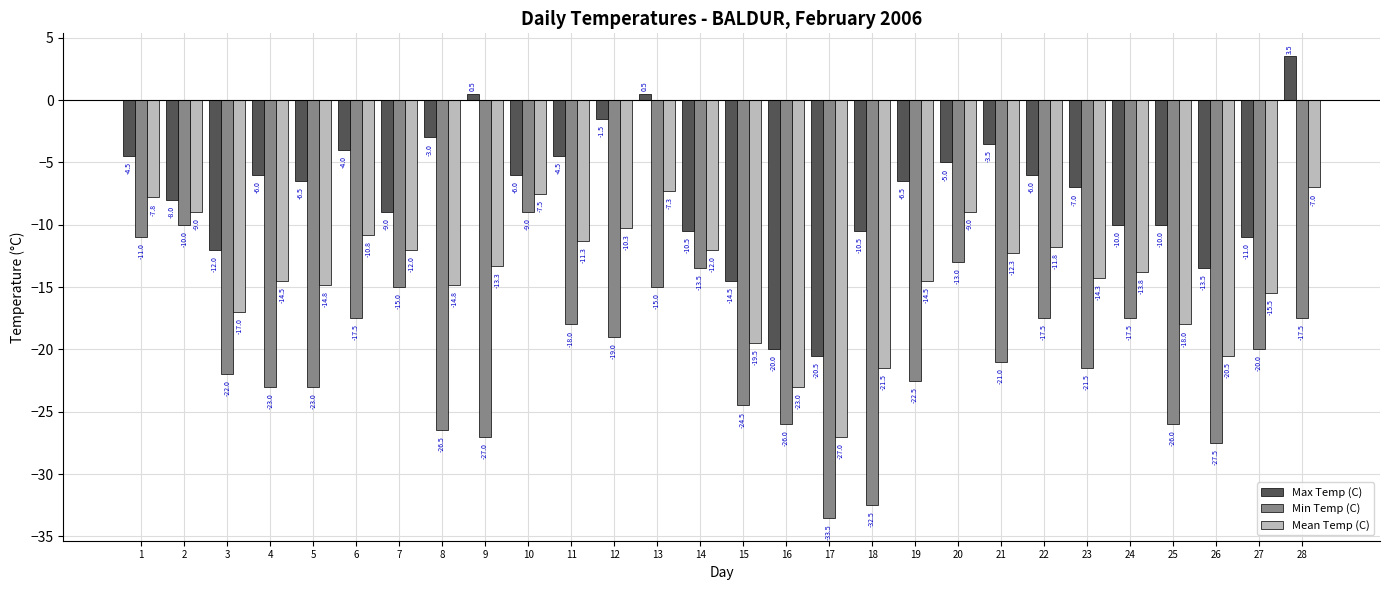

Reading left to right, what are all the values shown in this chart?

Max Temp (C): 1=-4.5	2=-8.0	3=-12.0	4=-6.0	5=-6.5	6=-4.0	7=-9.0	8=-3.0	9=0.5	10=-6.0	11=-4.5	12=-1.5	13=0.5	14=-10.5	15=-14.5	16=-20.0	17=-20.5	18=-10.5	19=-6.5	20=-5.0	21=-3.5	22=-6.0	23=-7.0	24=-10.0	25=-10.0	26=-13.5	27=-11.0	28=3.5
Min Temp (C): 1=-11.0	2=-10.0	3=-22.0	4=-23.0	5=-23.0	6=-17.5	7=-15.0	8=-26.5	9=-27.0	10=-9.0	11=-18.0	12=-19.0	13=-15.0	14=-13.5	15=-24.5	16=-26.0	17=-33.5	18=-32.5	19=-22.5	20=-13.0	21=-21.0	22=-17.5	23=-21.5	24=-17.5	25=-26.0	26=-27.5	27=-20.0	28=-17.5
Mean Temp (C): 1=-7.8	2=-9.0	3=-17.0	4=-14.5	5=-14.8	6=-10.8	7=-12.0	8=-14.8	9=-13.3	10=-7.5	11=-11.3	12=-10.3	13=-7.3	14=-12.0	15=-19.5	16=-23.0	17=-27.0	18=-21.5	19=-14.5	20=-9.0	21=-12.3	22=-11.8	23=-14.3	24=-13.8	25=-18.0	26=-20.5	27=-15.5	28=-7.0